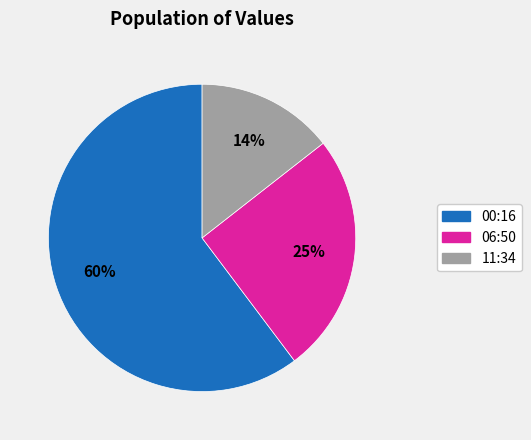

To the nearest percent, what is the average slice percentage?

33%